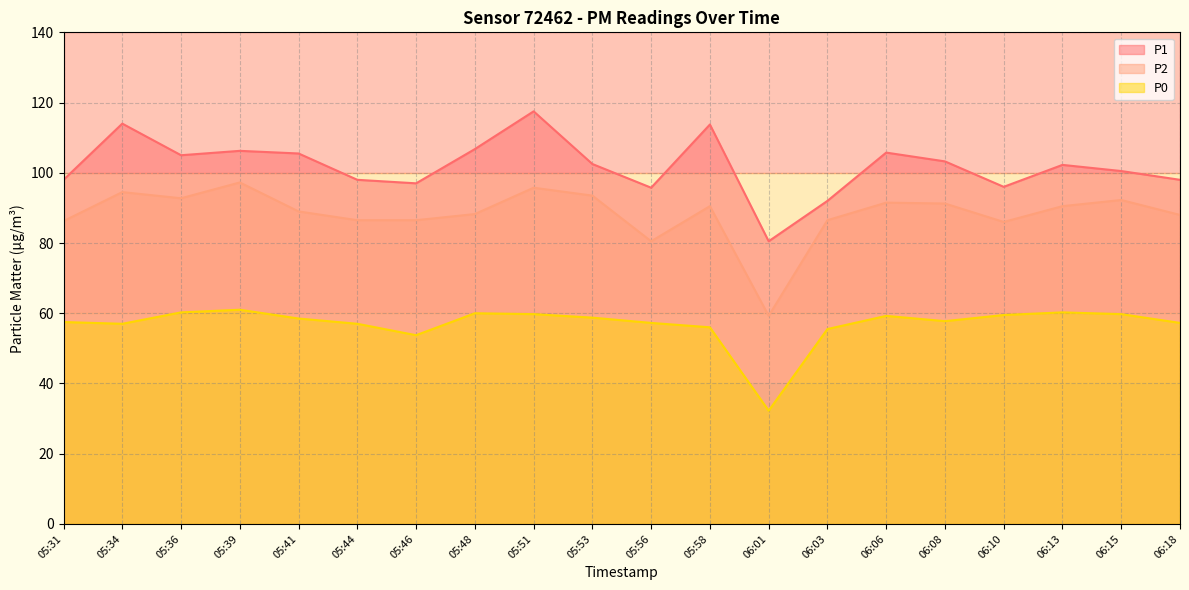

The P2 series shows 86.2 at 05:31. True or false?

True